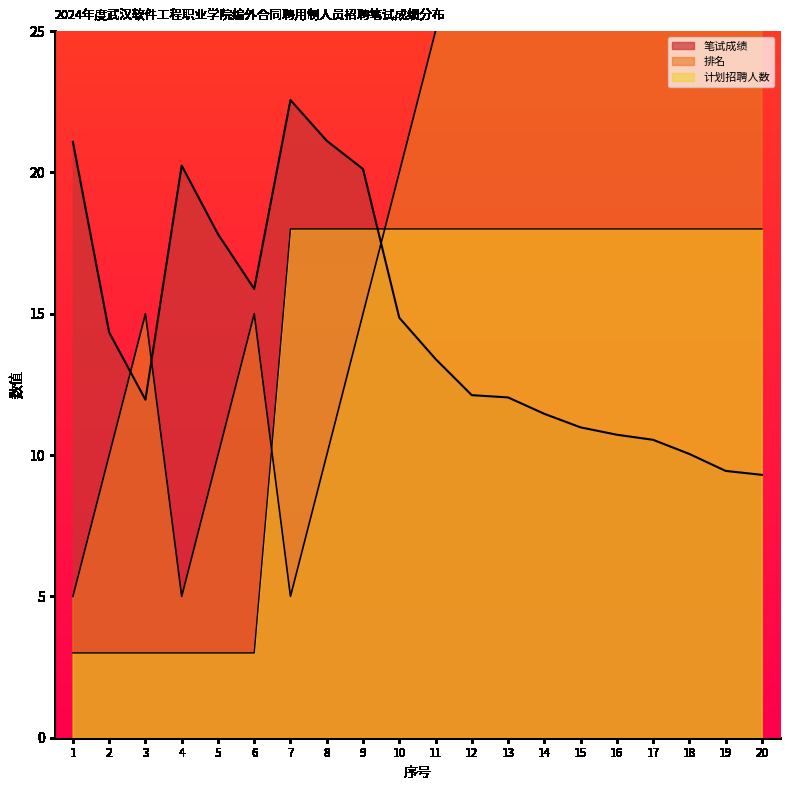

Reading left to right, extract all data points from this chart.

笔试成绩: 21.1	14.3	12.0	20.2	17.8	15.9	22.6	21.1	20.1	14.9	13.4	12.1	12.0	11.5	11.0	10.7	10.5	10.0	9.4	9.3
排名: 5.0	10.0	15.0	5.0	10.0	15.0	5.0	10.0	15.0	20.0	25.0	30.0	35.0	40.0	45.0	50.0	55.0	60.0	65.0	70.0
计划招聘人数: 3.0	3.0	3.0	3.0	3.0	3.0	18.0	18.0	18.0	18.0	18.0	18.0	18.0	18.0	18.0	18.0	18.0	18.0	18.0	18.0